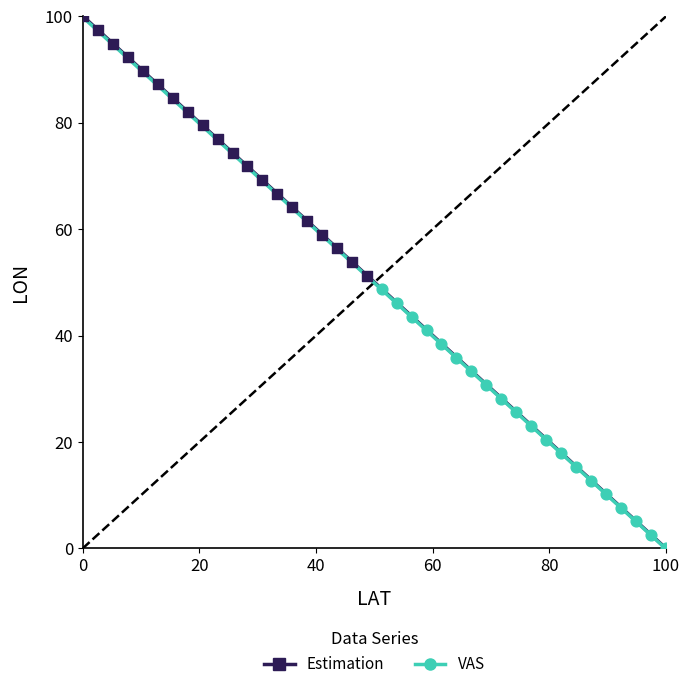

Which series reaches the maximum Y coordinate?

Estimation